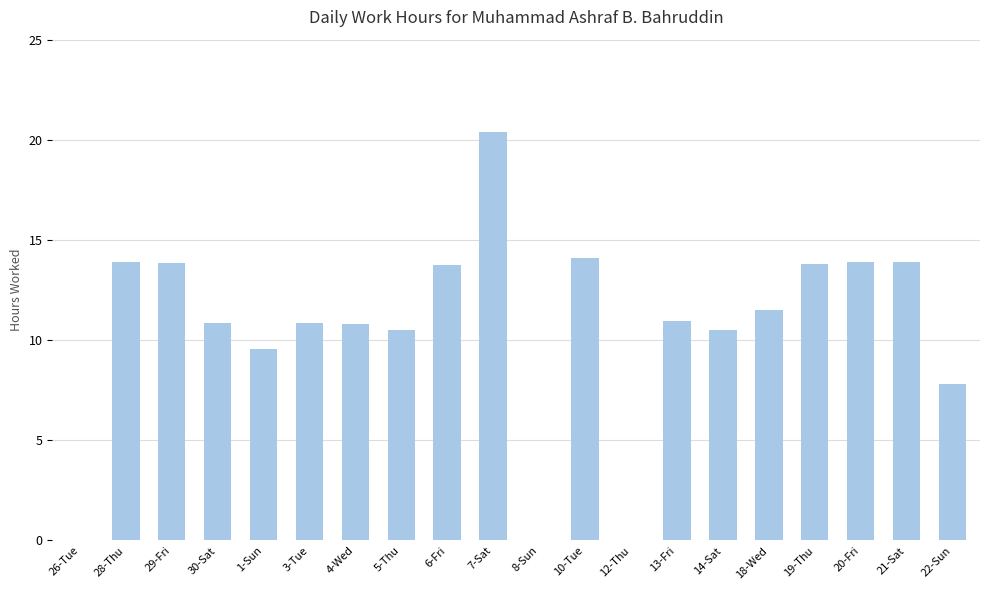

What is the change in value from 5-Thu to 7-Sat?

+9.9